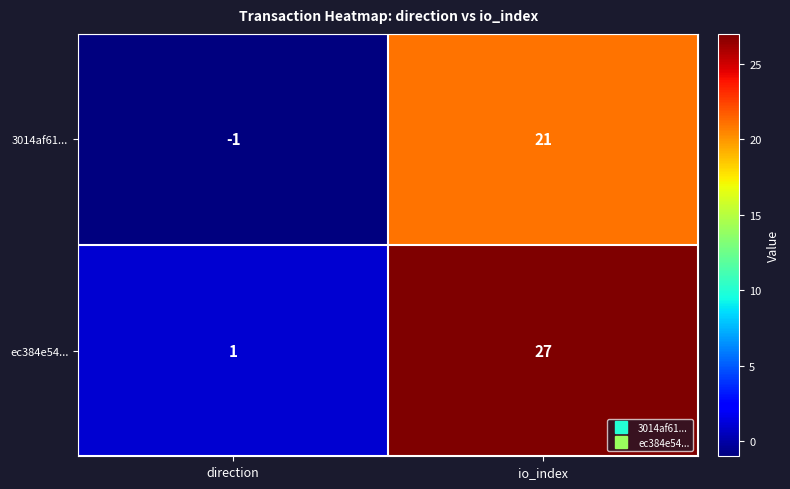

What is the difference between the ec384e54... values at direction and io_index?

26